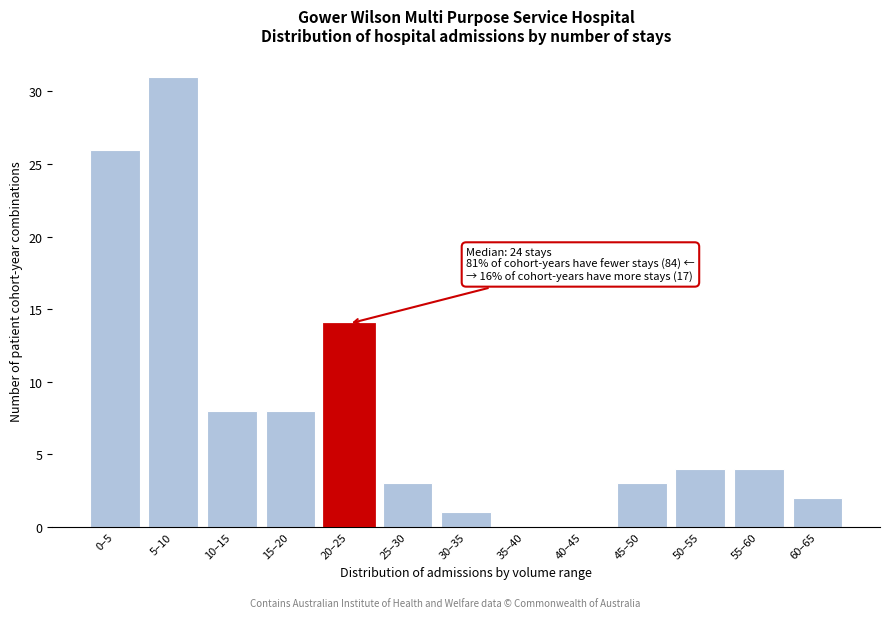

Reading left to right, extract all data points from this chart.

0–5=26	5–10=31	10–15=8	15–20=8	20–25=14	25–30=3	30–35=1	35–40=0	40–45=0	45–50=3	50–55=4	55–60=4	60–65=2